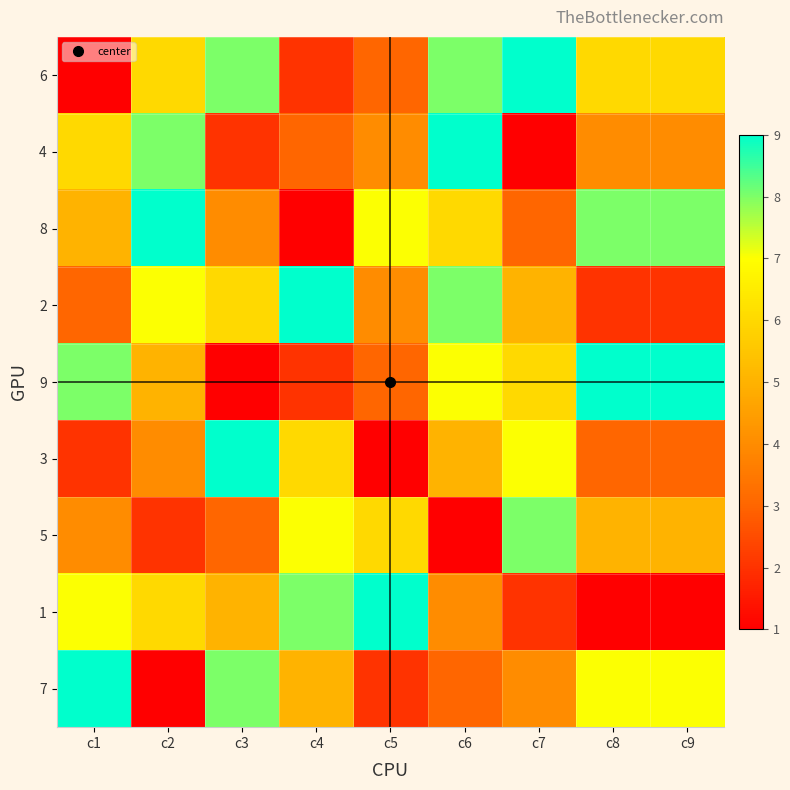

Which has a higher value, c6 or c4?

c6